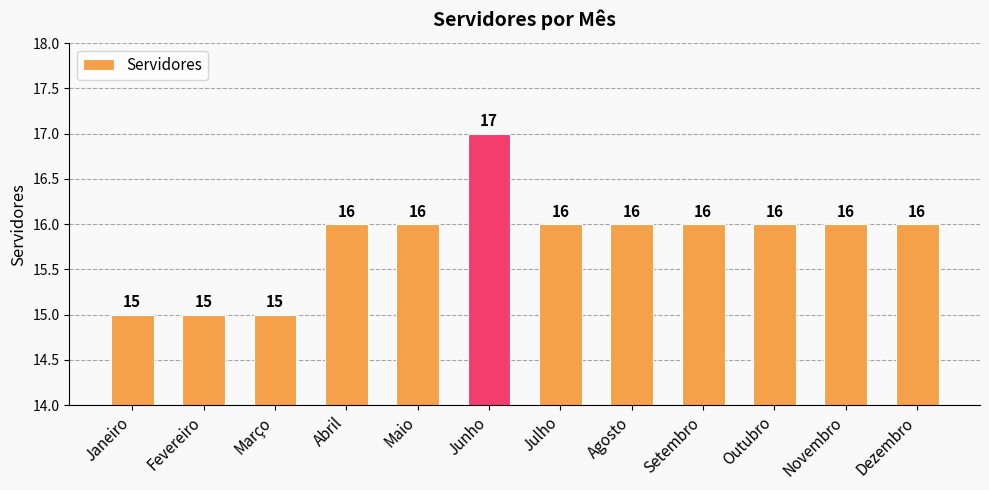

Which label corresponds to the largest value in the chart?

Junho